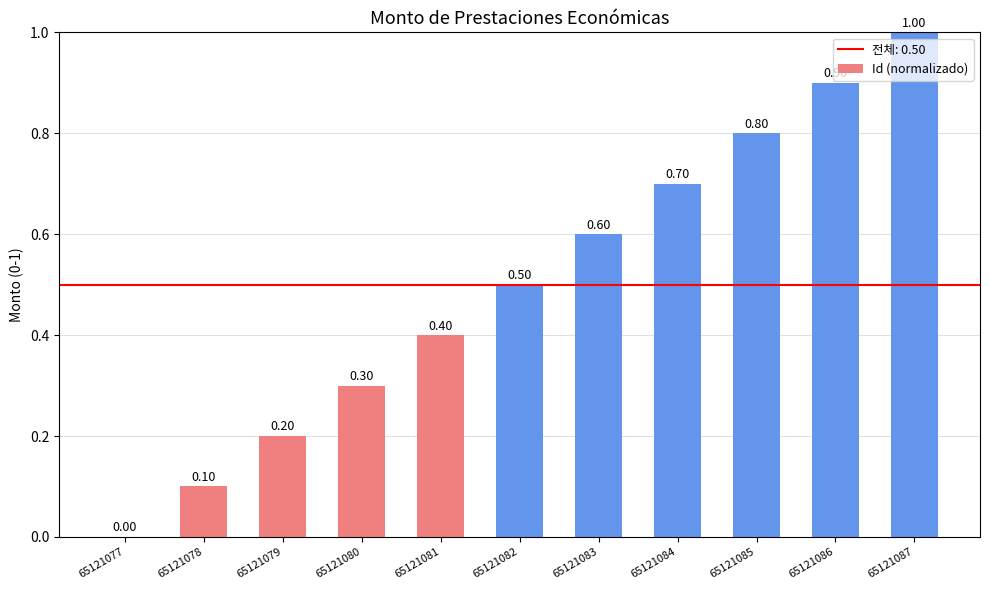

What is the approximate value at 65121080?

0.3